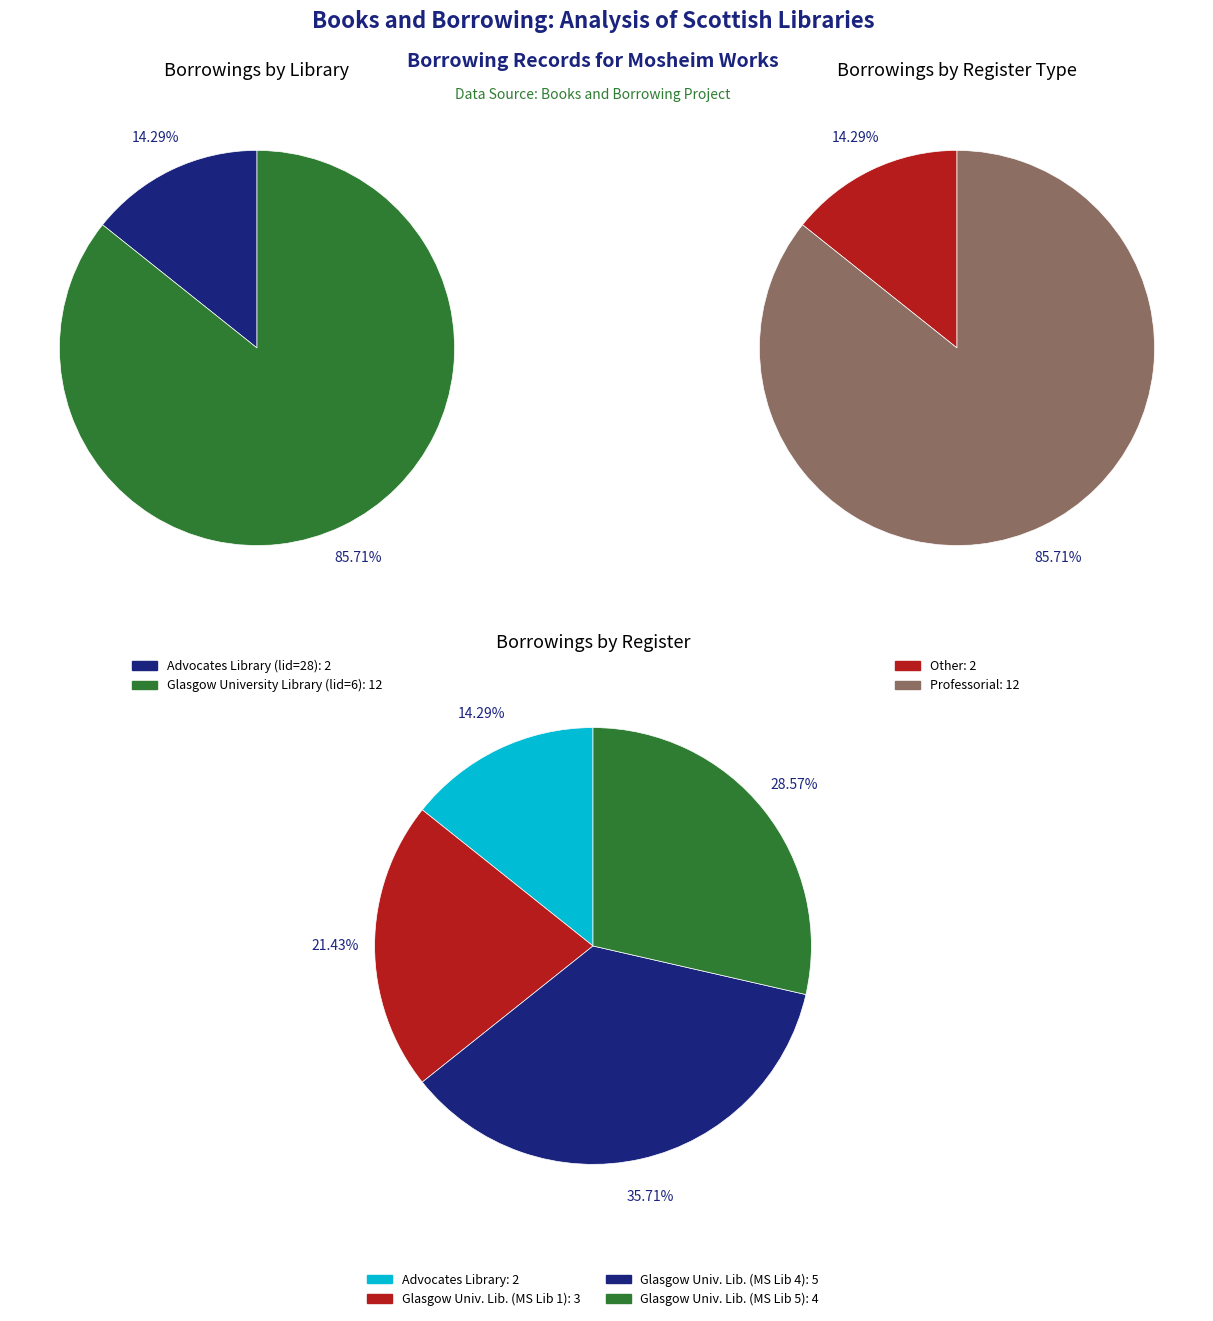

Does Advocates Library (lid=28) account for over 50% of the chart?

No